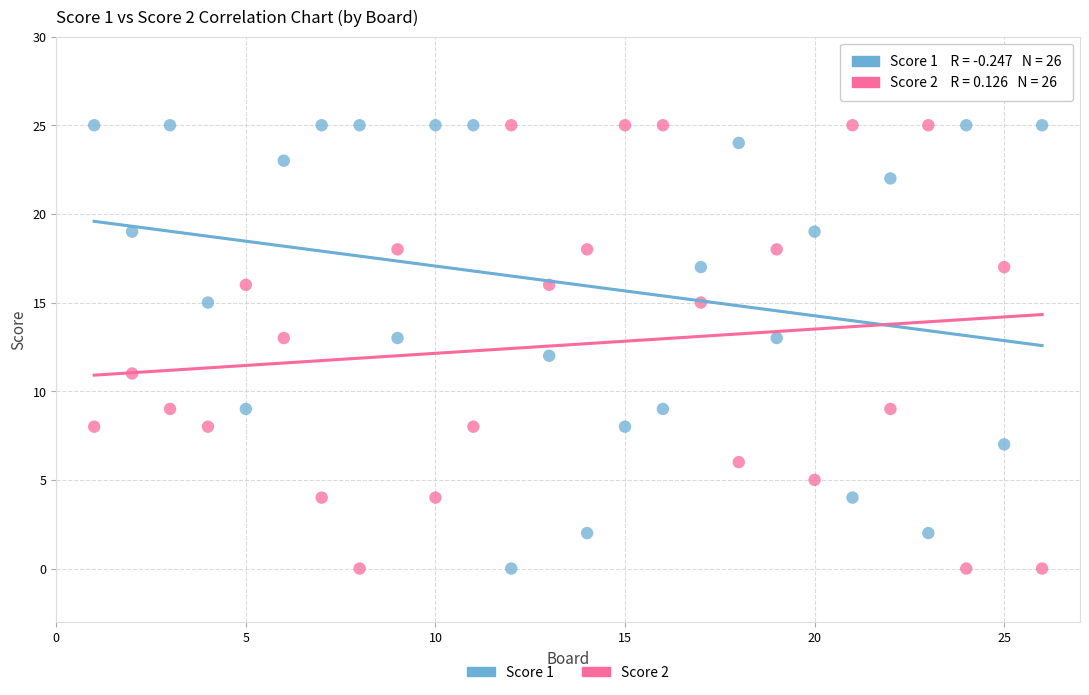

Across all data points, what is the range of Y values (max minus min)?

25